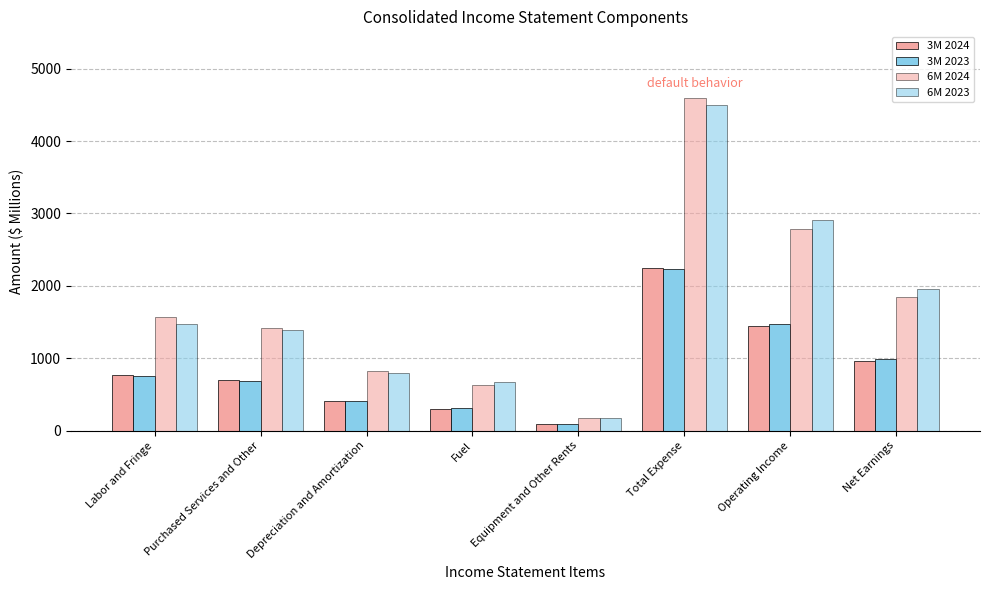

At how many categories does at least one series exceed 3899?

1